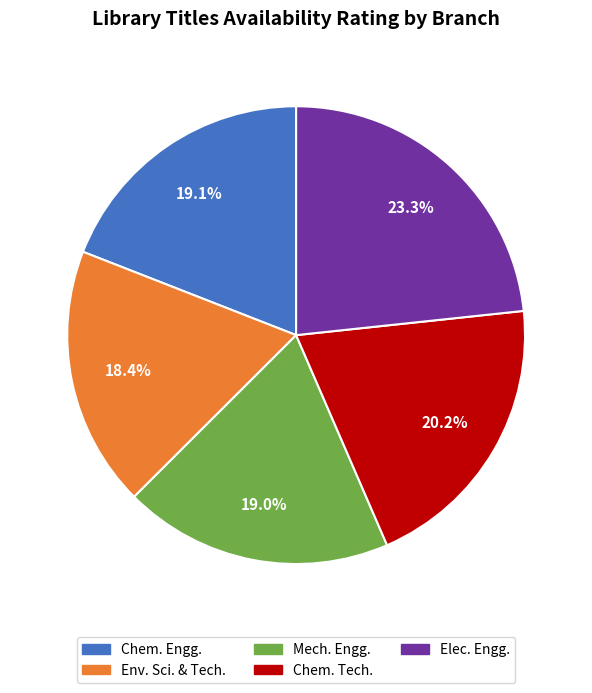

Is there a majority slice in this chart?

No